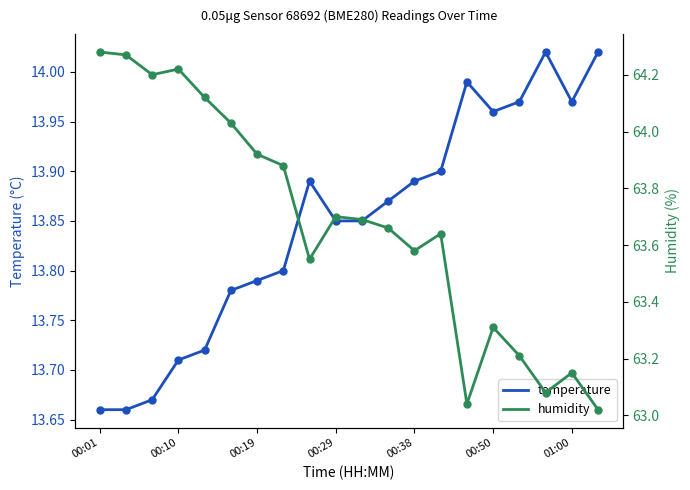

At which category is the sum across all series the highest?

00:01